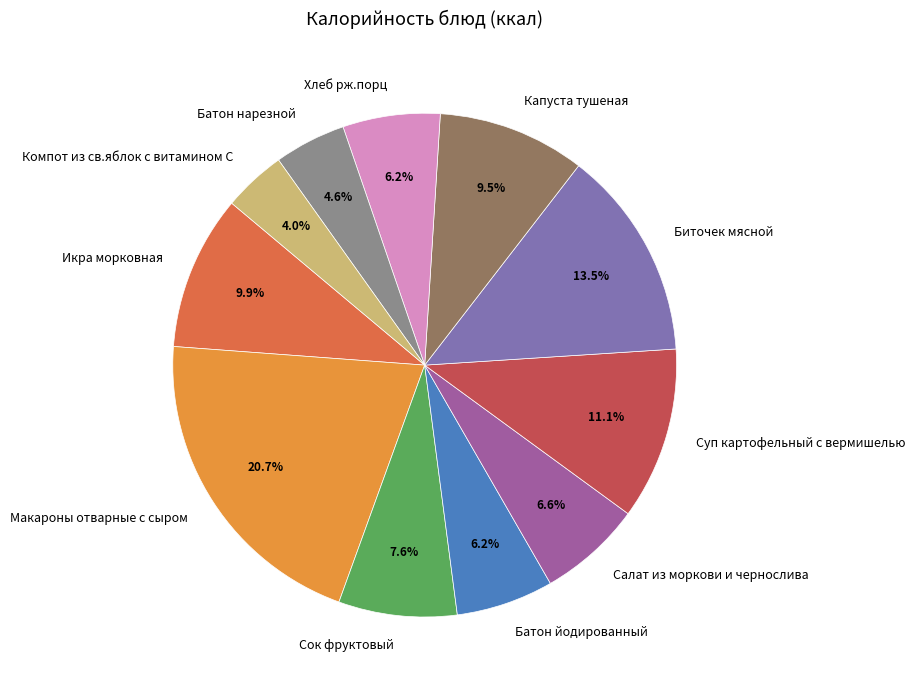

Which category has the biggest portion of the pie?

Макароны отварные с сыром